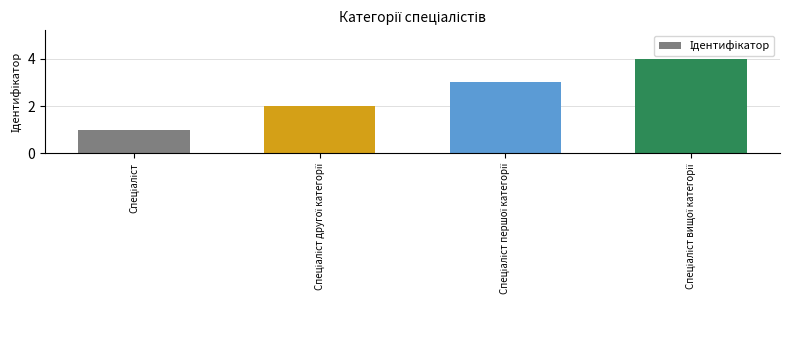

What is the sum of all values?

10